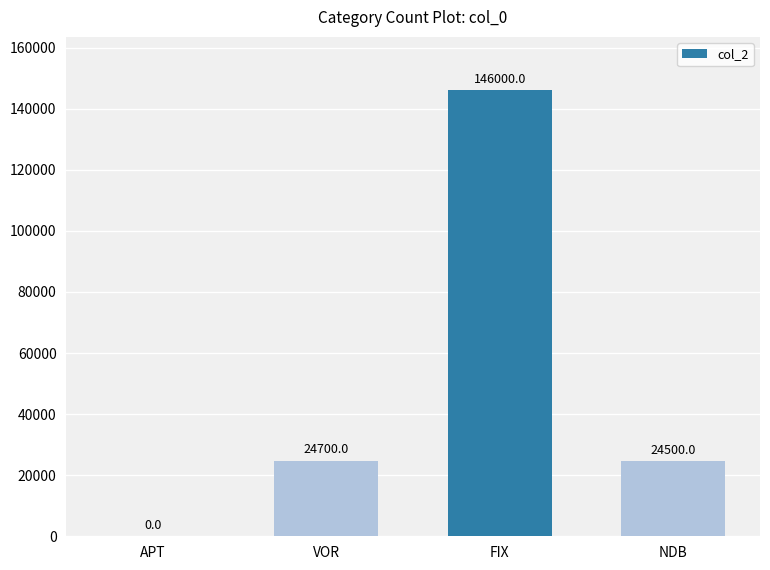

How many data points does each series have?

4